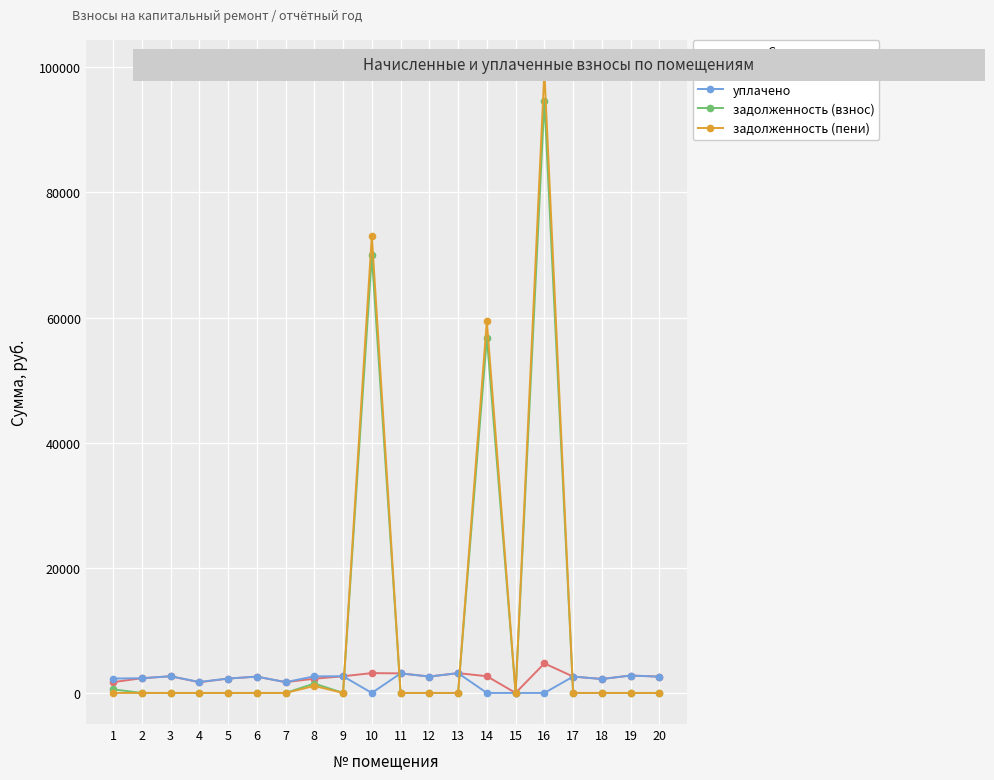

What is the sum of the начислено values at 3 and 9?

5331.4